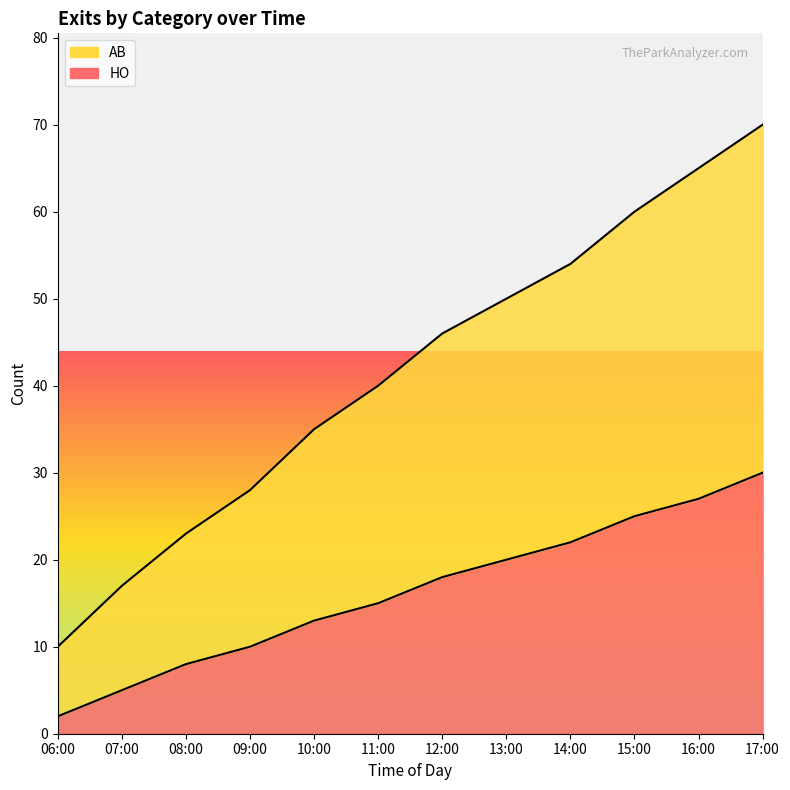

At which category is the sum across all series the highest?

17:00